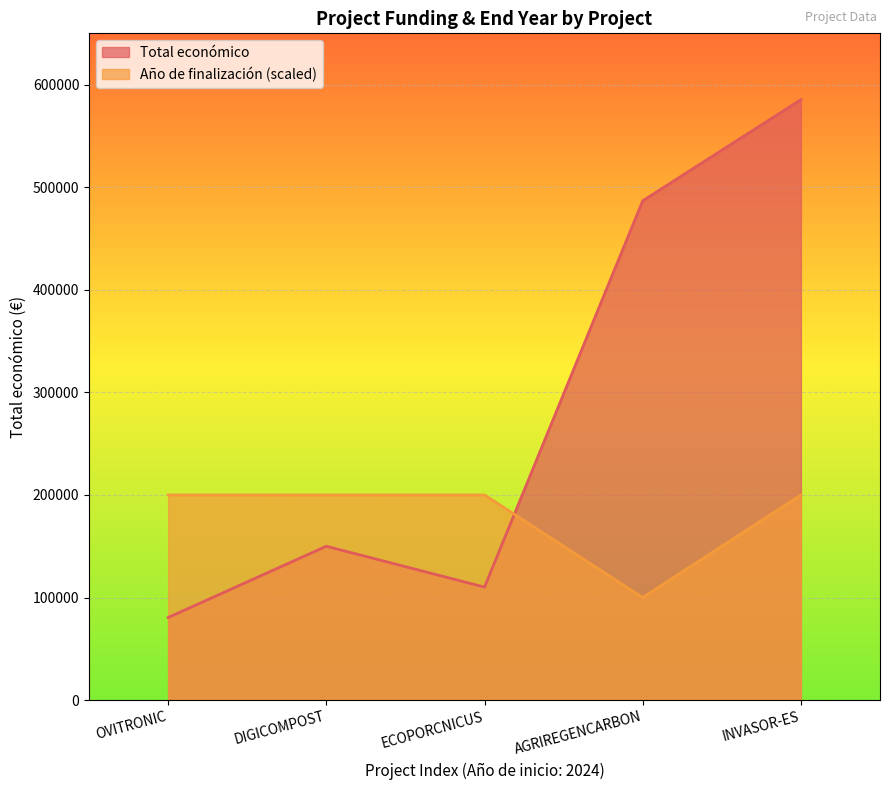

Which series ends up on top after the final intersection of Año de finalización and Total económico?

Total económico